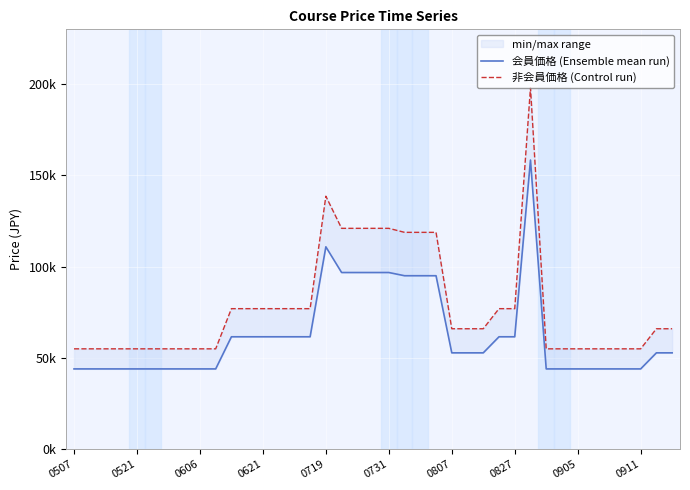

What is the sum of all 非会員価格 (Control run) values?

3058000